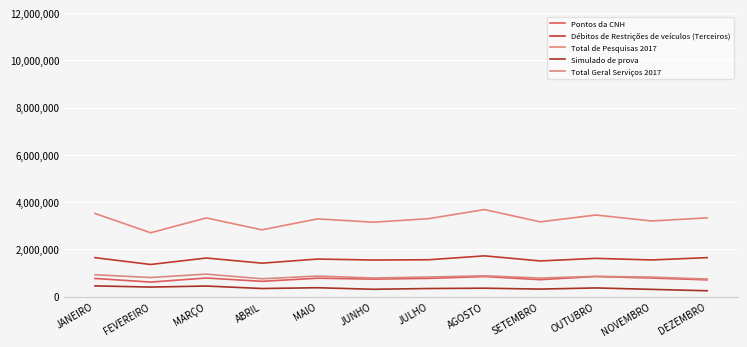

True or false: Simulado de prova and Total Geral Serviços 2017 intersect in this chart.

False